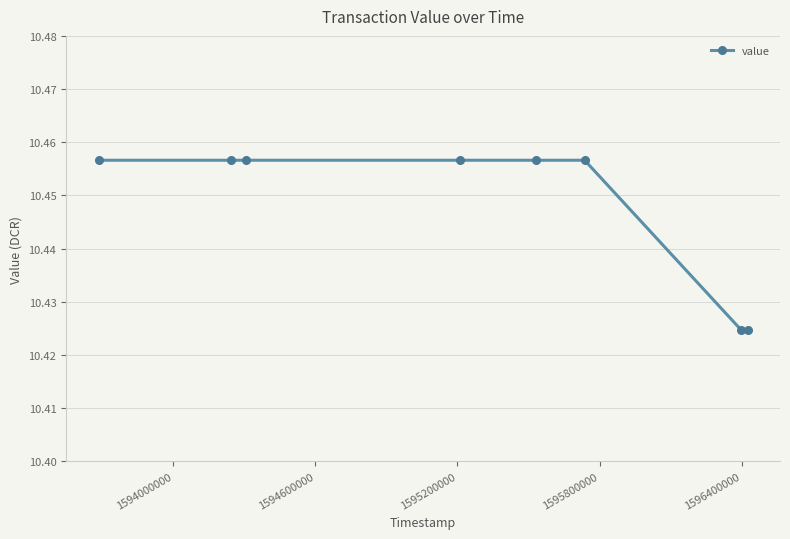

What is the sum of all values?

83.6